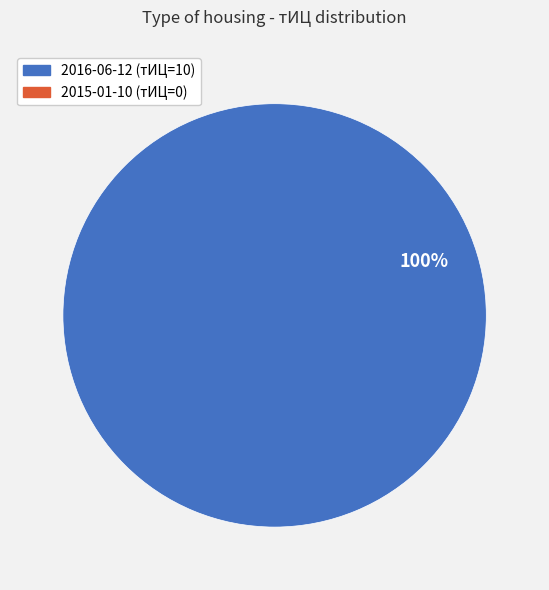

Is there a majority slice in this chart?

Yes